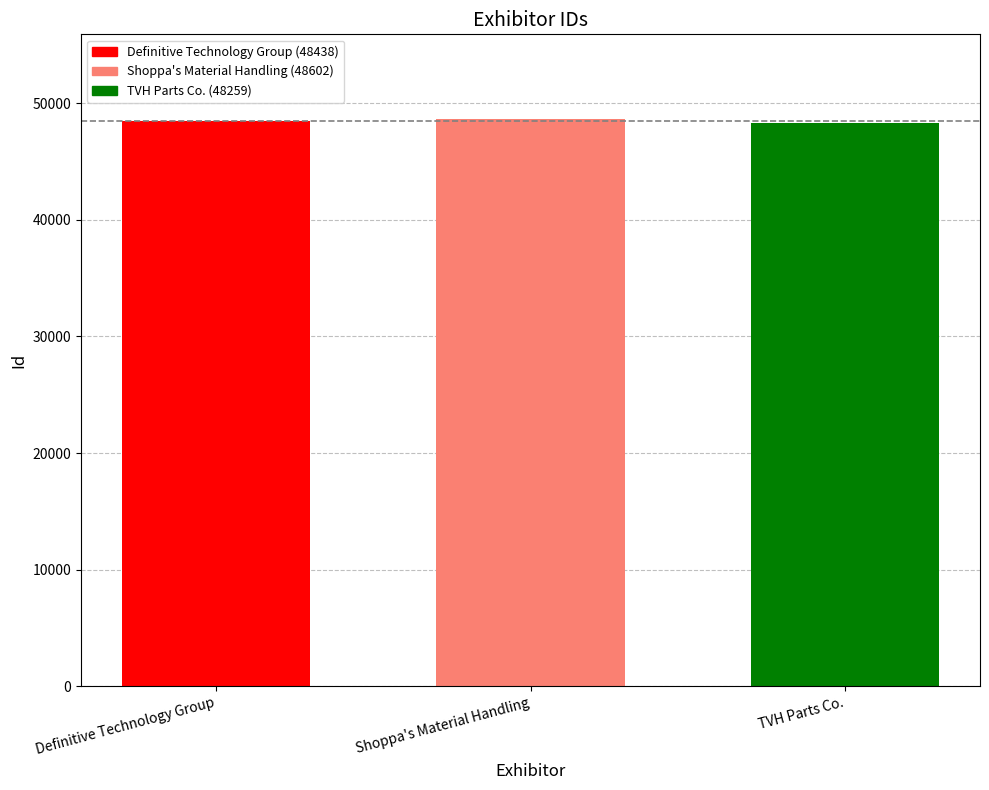

Is it true that the value at Shoppa's Material Handling is 48602?

True